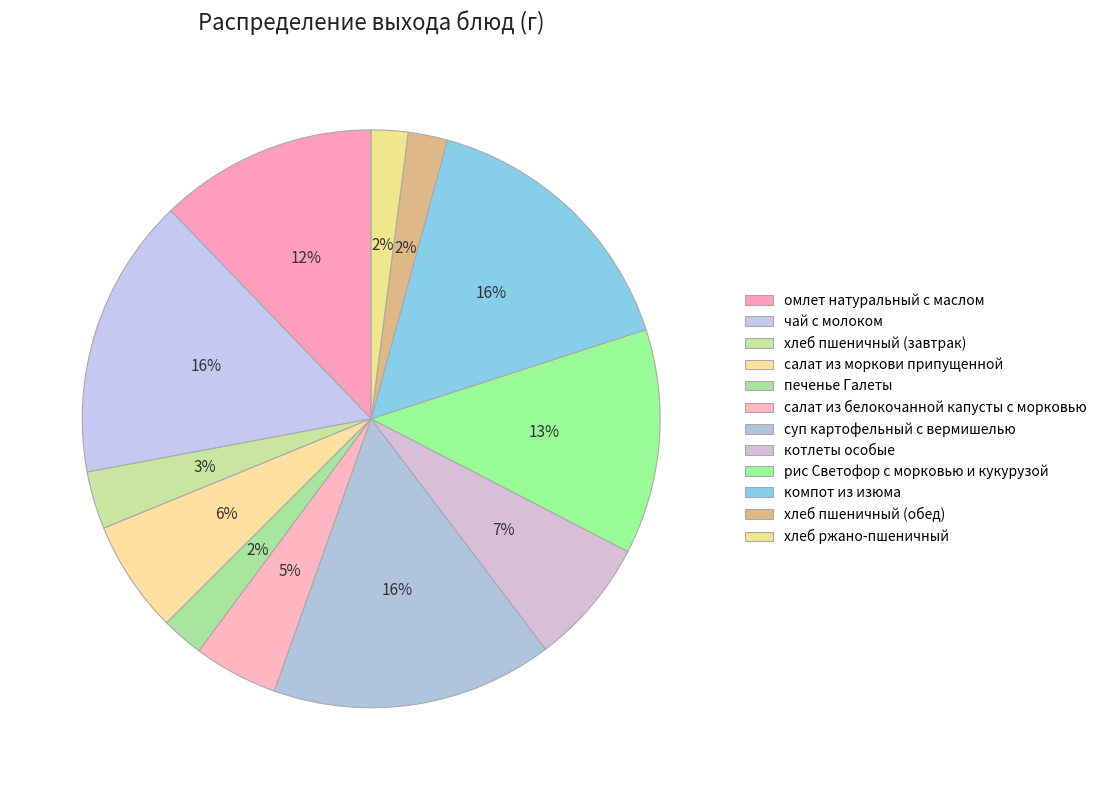

Count the number of slices in the pie.

12